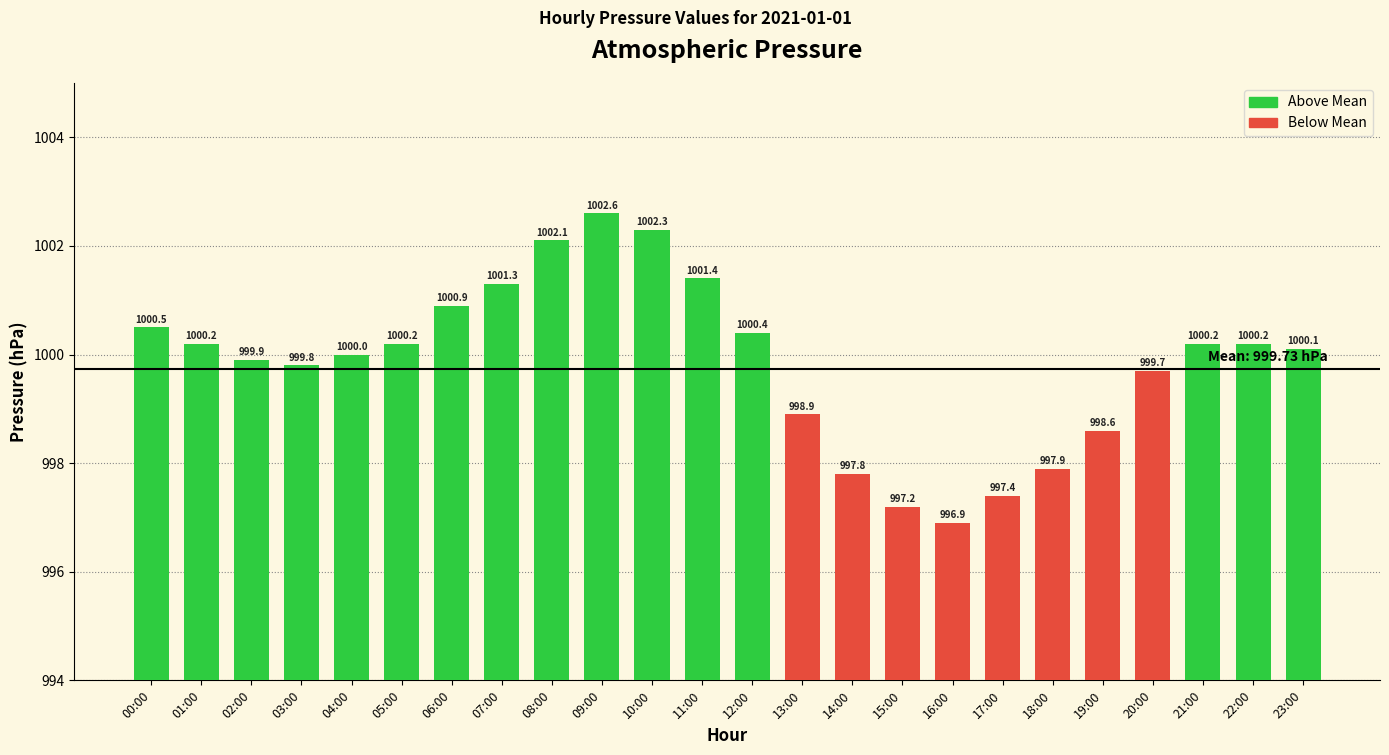

Does the chart contain any negative values?

No